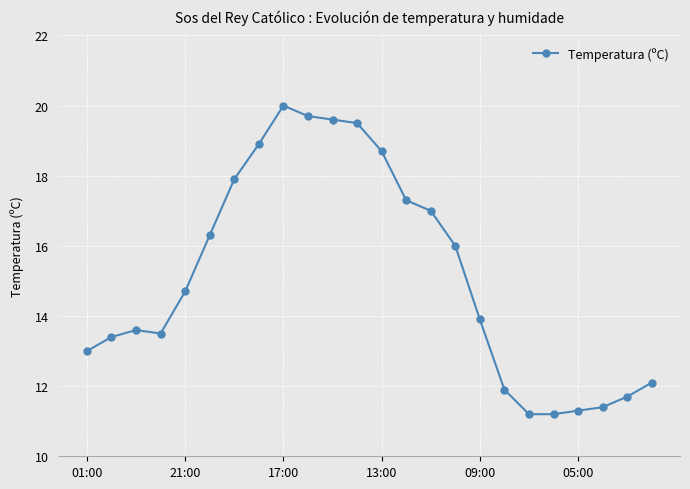

Count the number of categories in the chart.

24